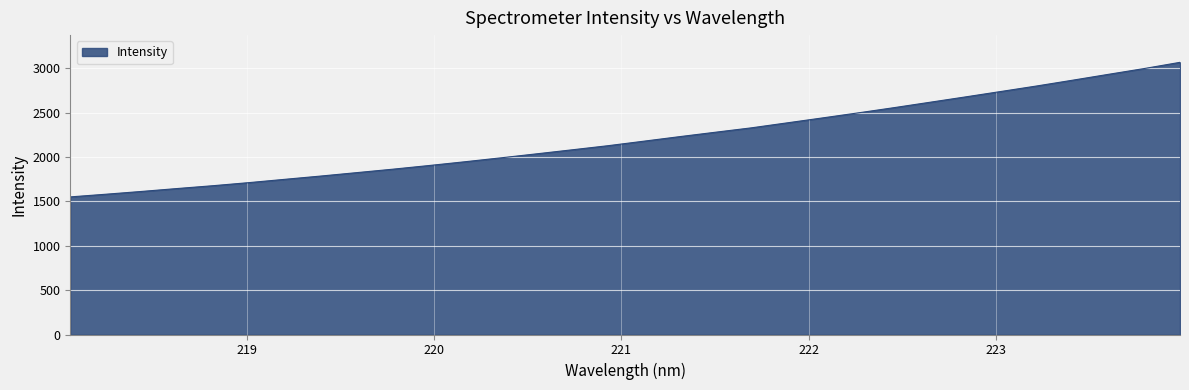

What is the minimum value shown in the chart?

1551.0